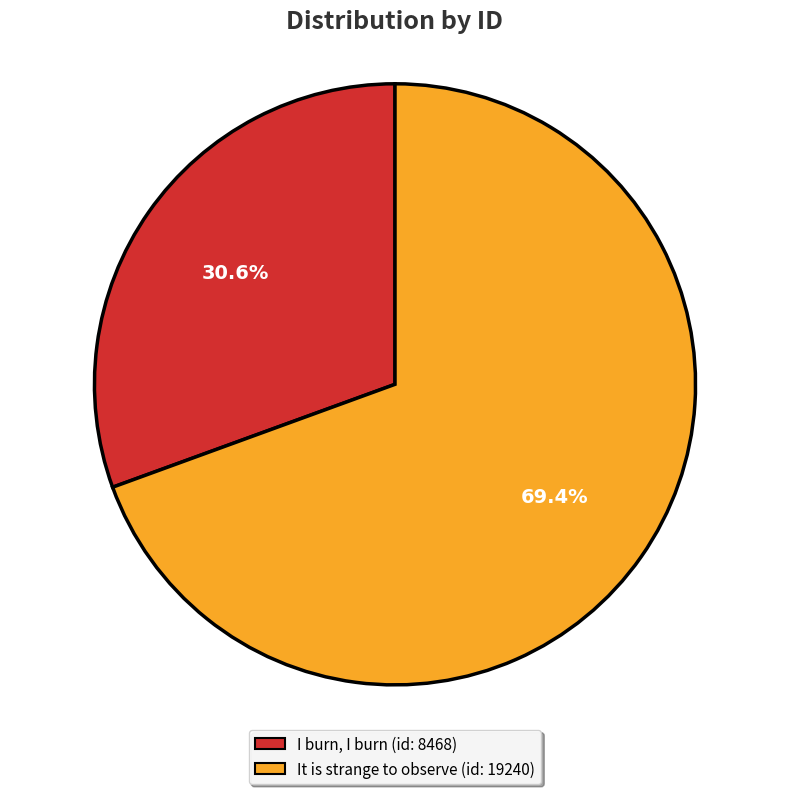

The I burn, I burn (id: 8468) slice represents 17% of the pie. True or false?

False